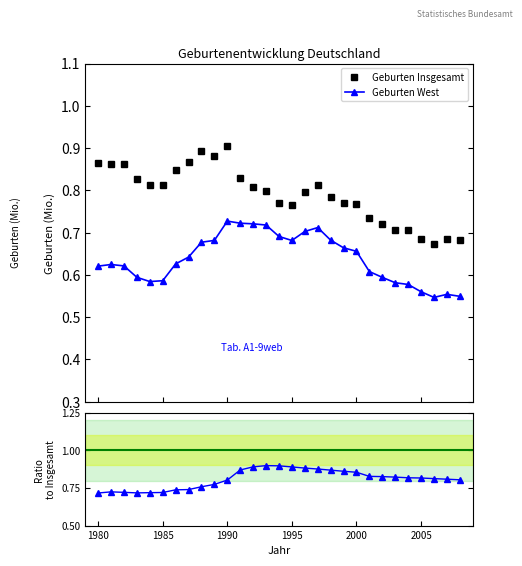

How many Geburten Insgesamt values are between 0 and 1?

29